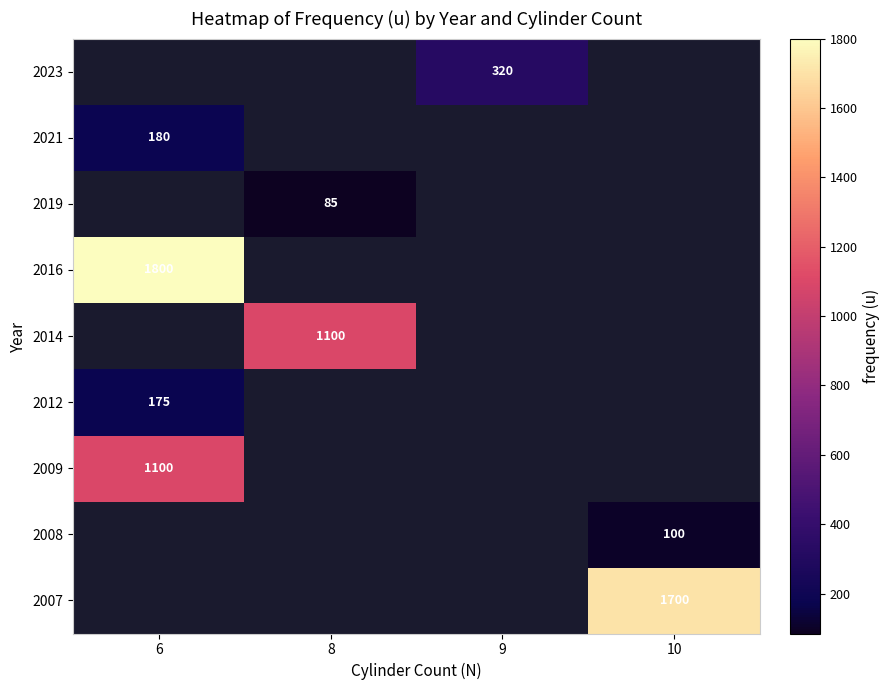

Between 8 and 9, which is larger?

9